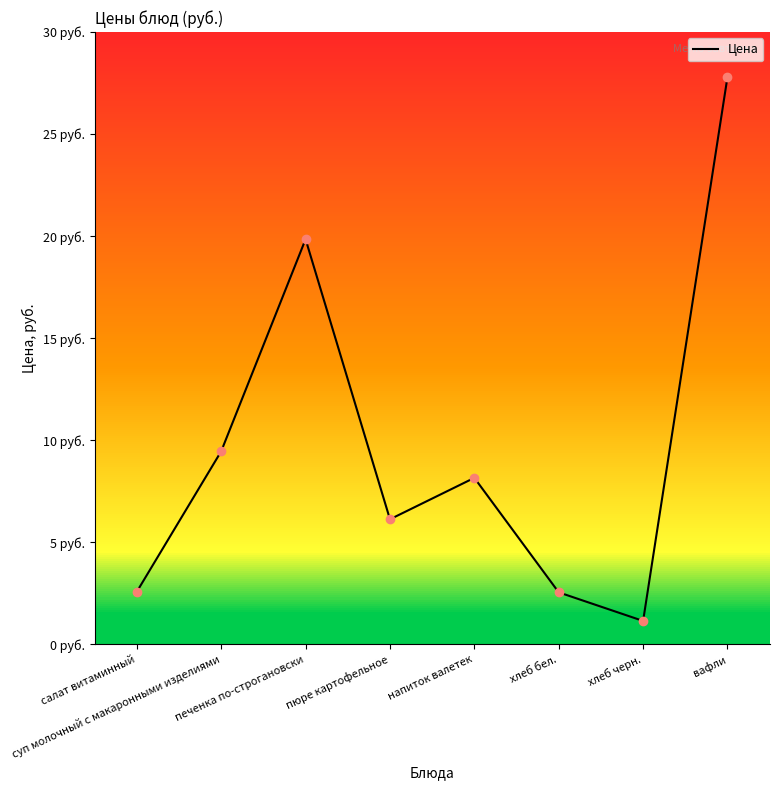

Rank the categories by value from highest to lowest.

вафли, печенка по-строгановски, суп молочный с макаронными изделиями, напиток валетек, пюре картофельное, салат витаминный, хлеб бел., хлеб черн.